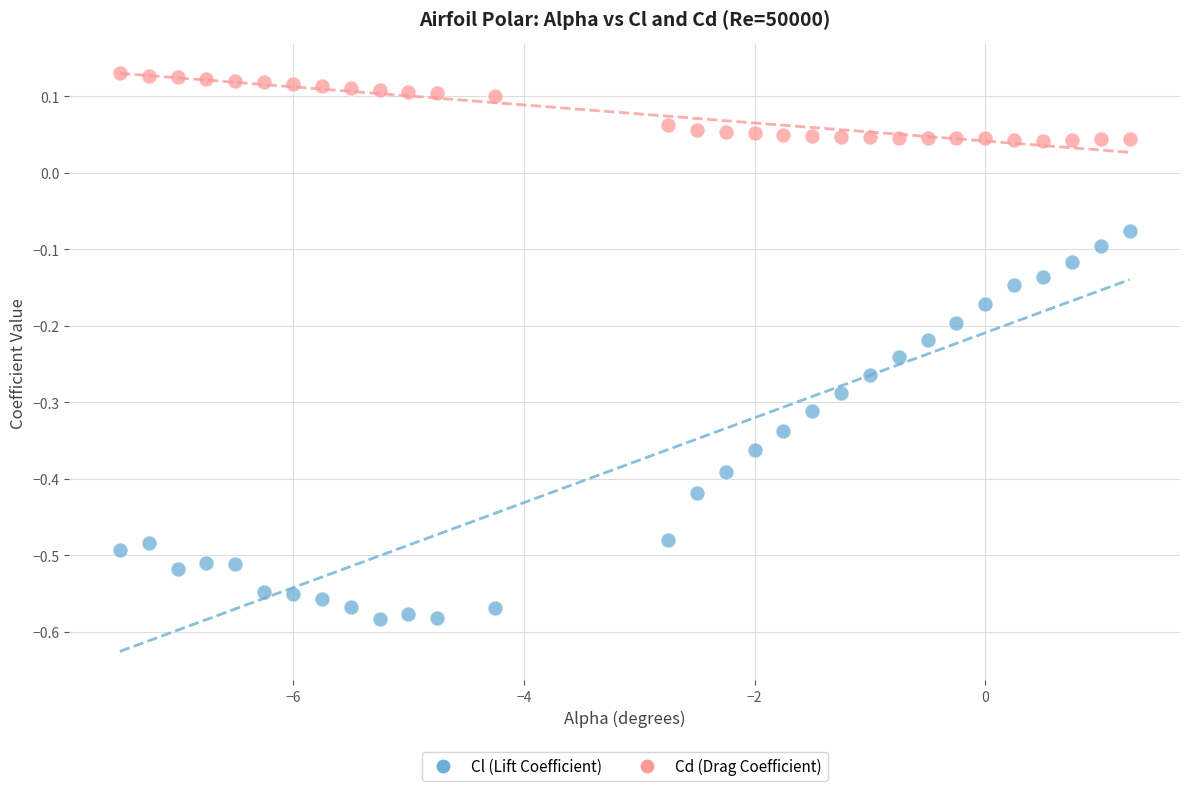

Which series reaches the maximum Y coordinate?

Cd (Drag Coefficient)